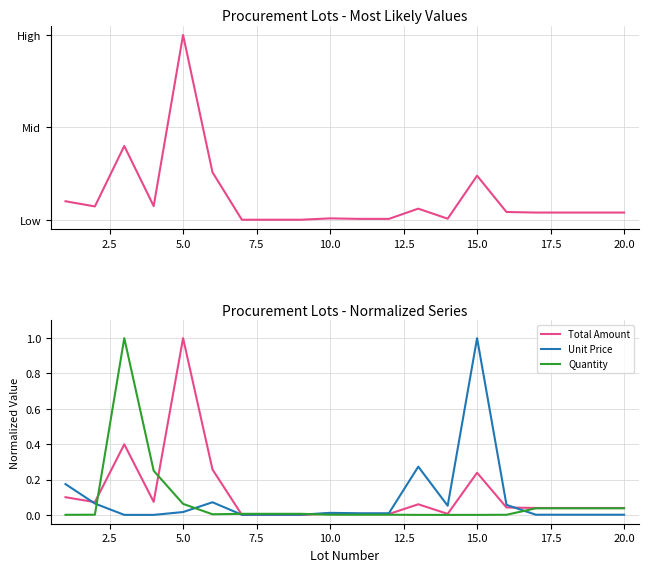

How many positive values does the Quantity series have?

17